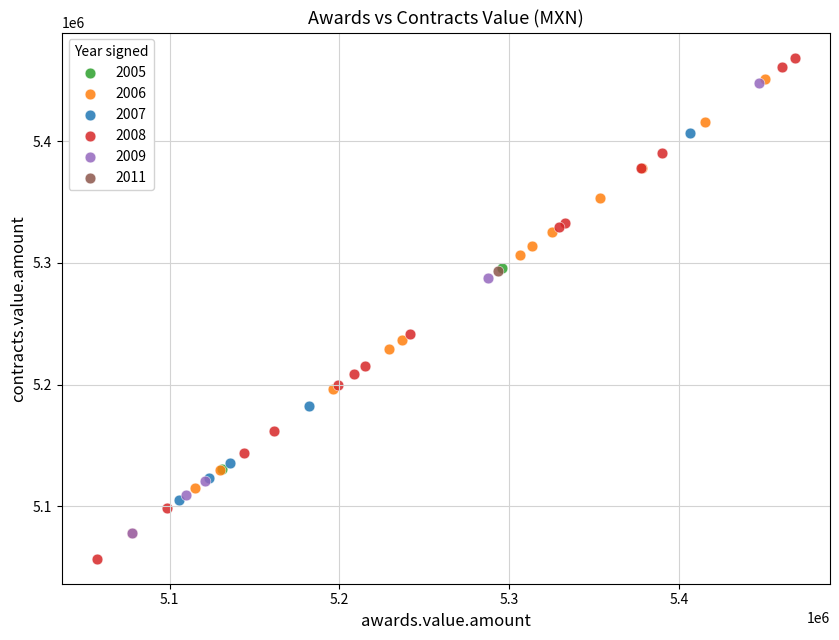

Which series reaches the maximum Y coordinate?

2008